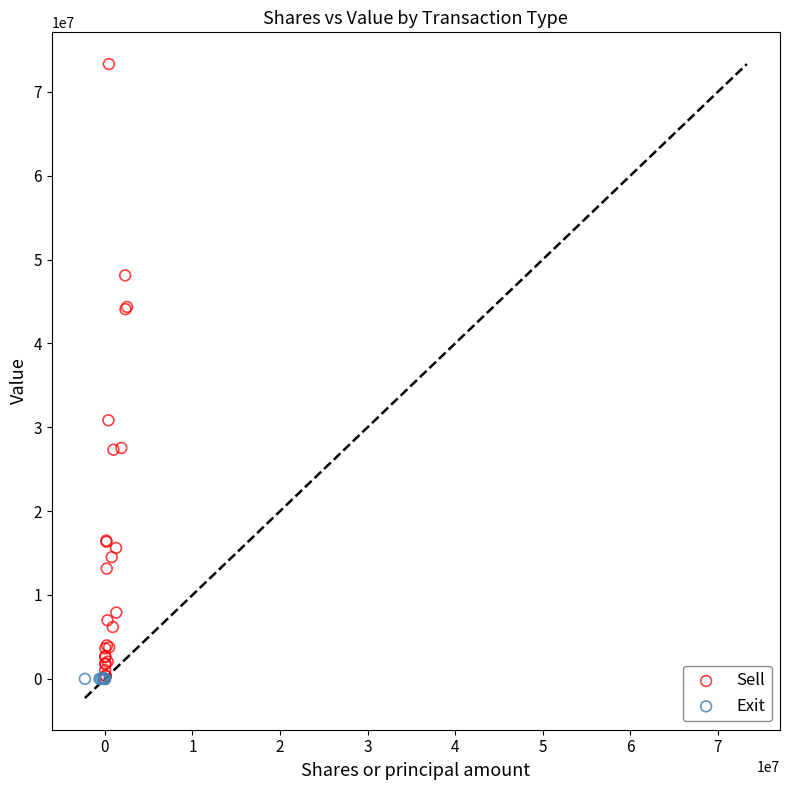

Which series reaches the maximum Y coordinate?

Sell